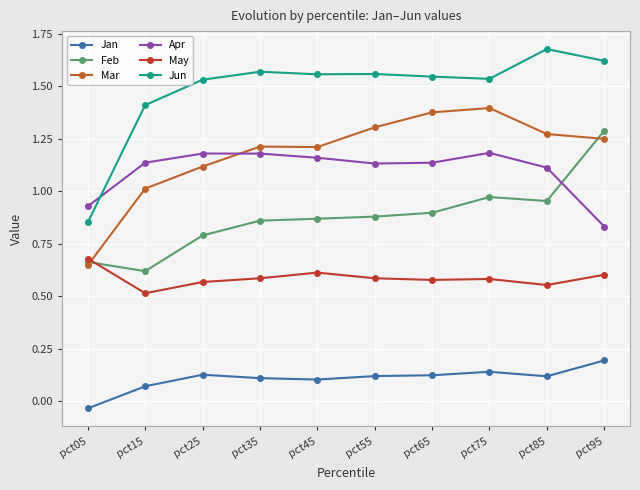

Which category has the lowest value in the Feb series?

pct15